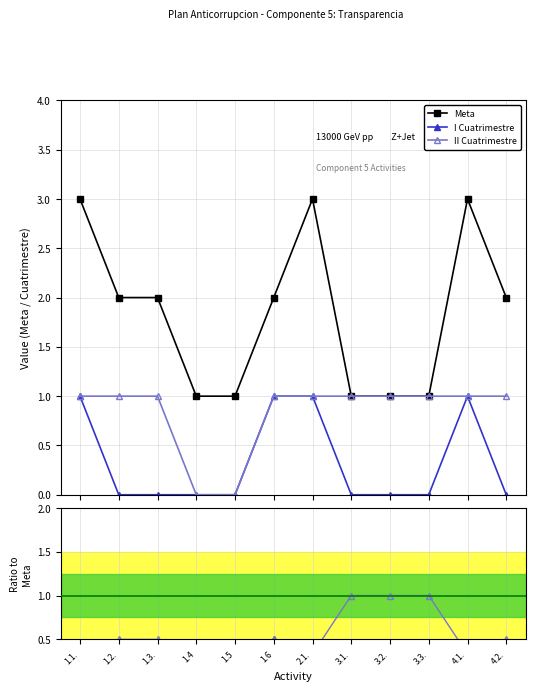

Is it true that Meta equals 2.0 at 1.2.?

True